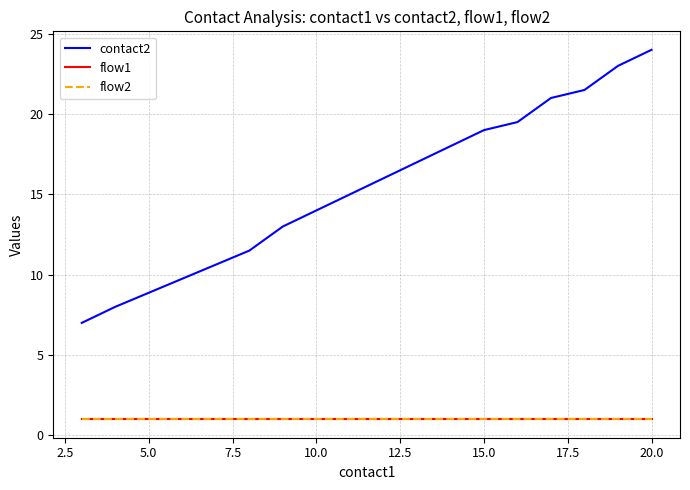

What is the smallest value displayed?

1.0